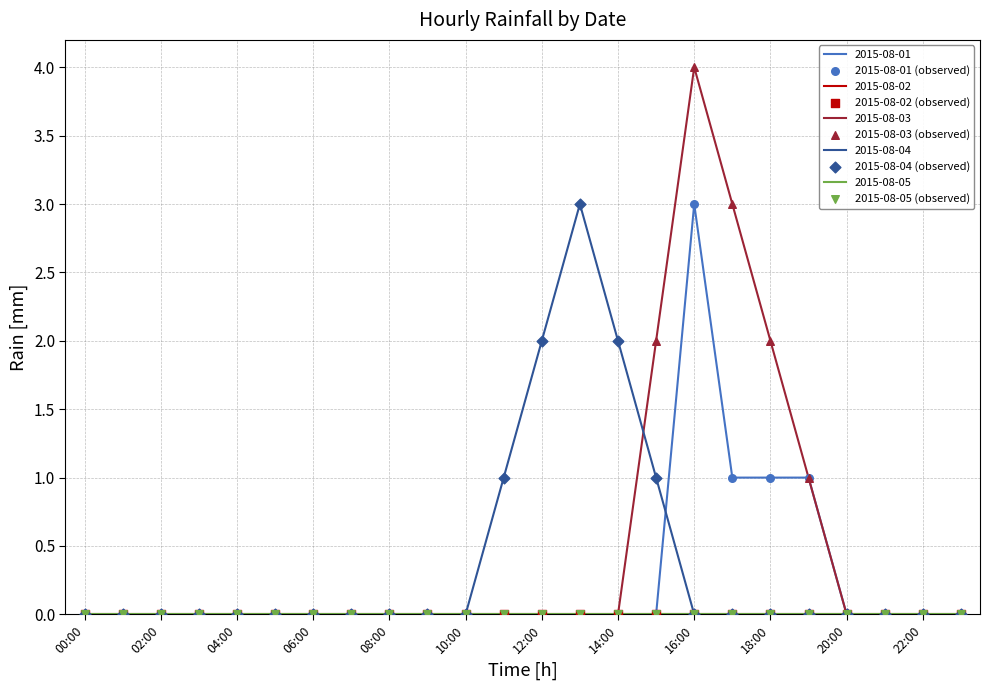

At which category is the sum across all series the highest?

16:00